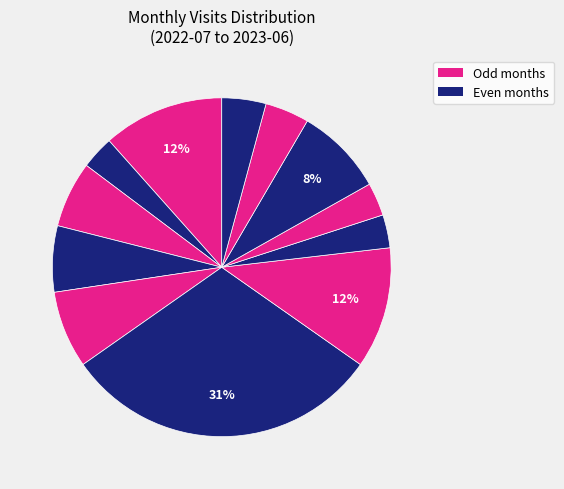

What is the largest slice in the pie chart?

2022-12